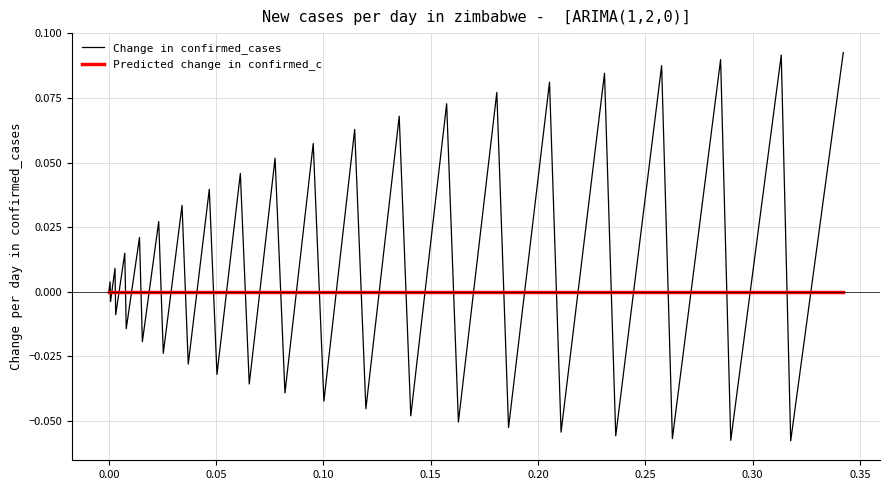

Which series has the largest total across all categories?

Change in confirmed_cases